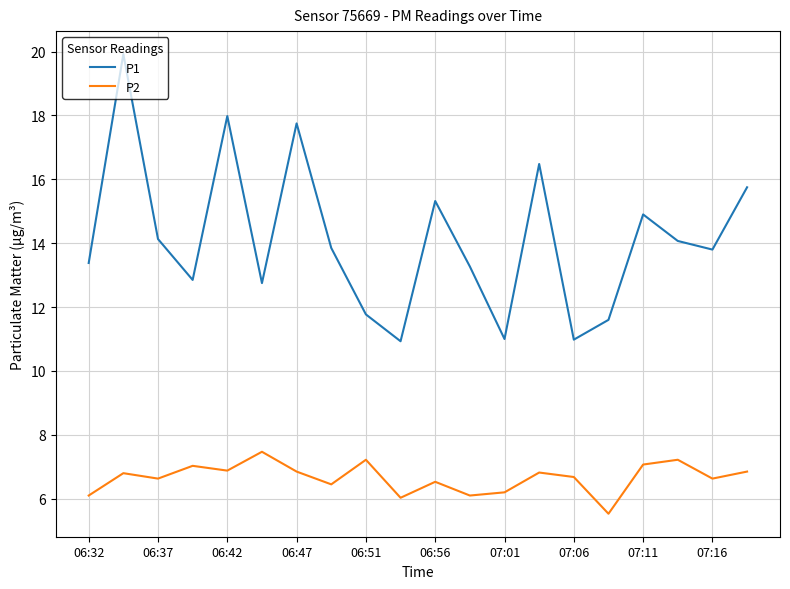

What is the difference between the maximum and minimum values in the P1 series?

9.0